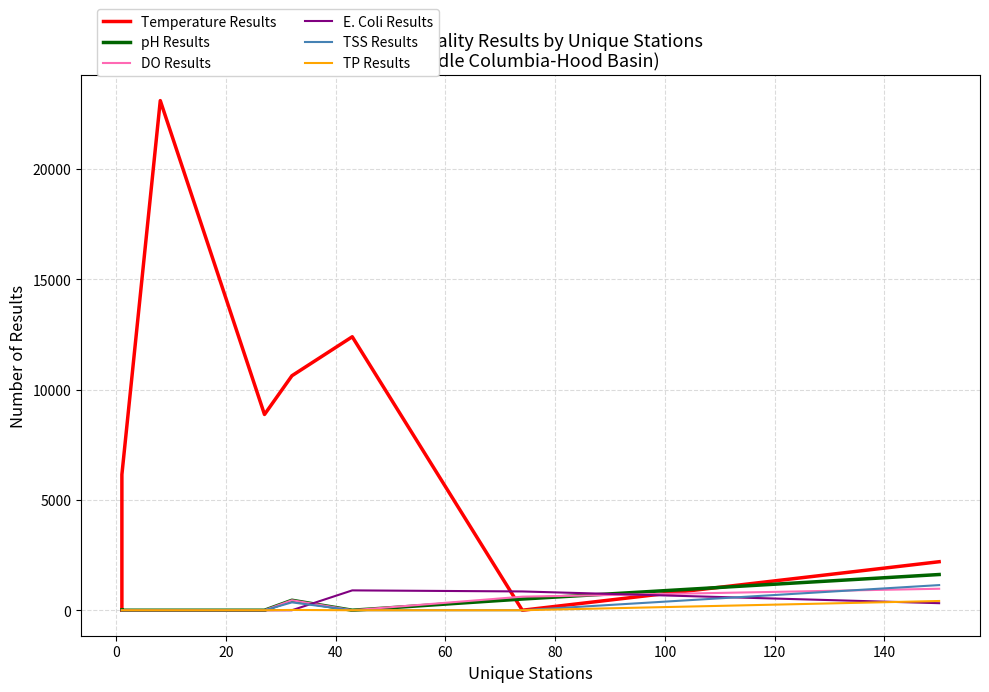

What are all the series names shown in the legend?

Temperature Results, pH Results, DO Results, E. Coli Results, TSS Results, TP Results